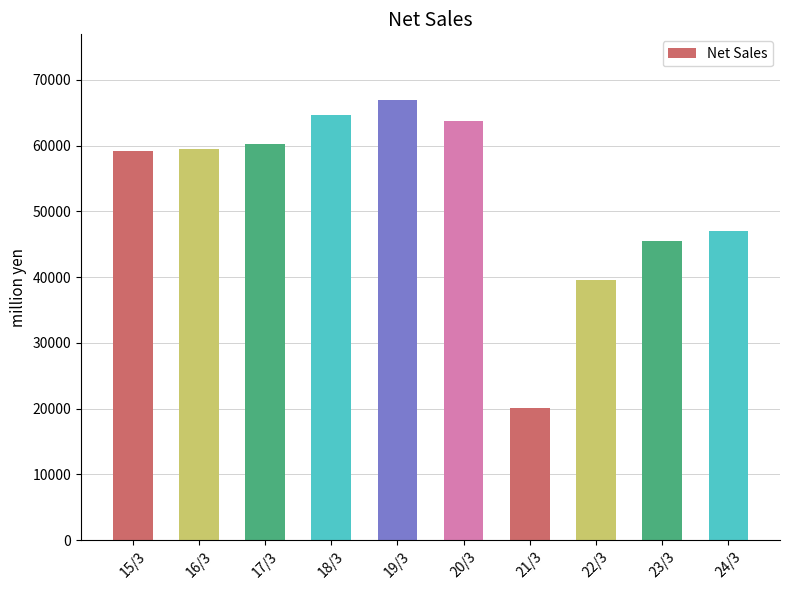

What is the label of the 4th bar from the left?

18/3